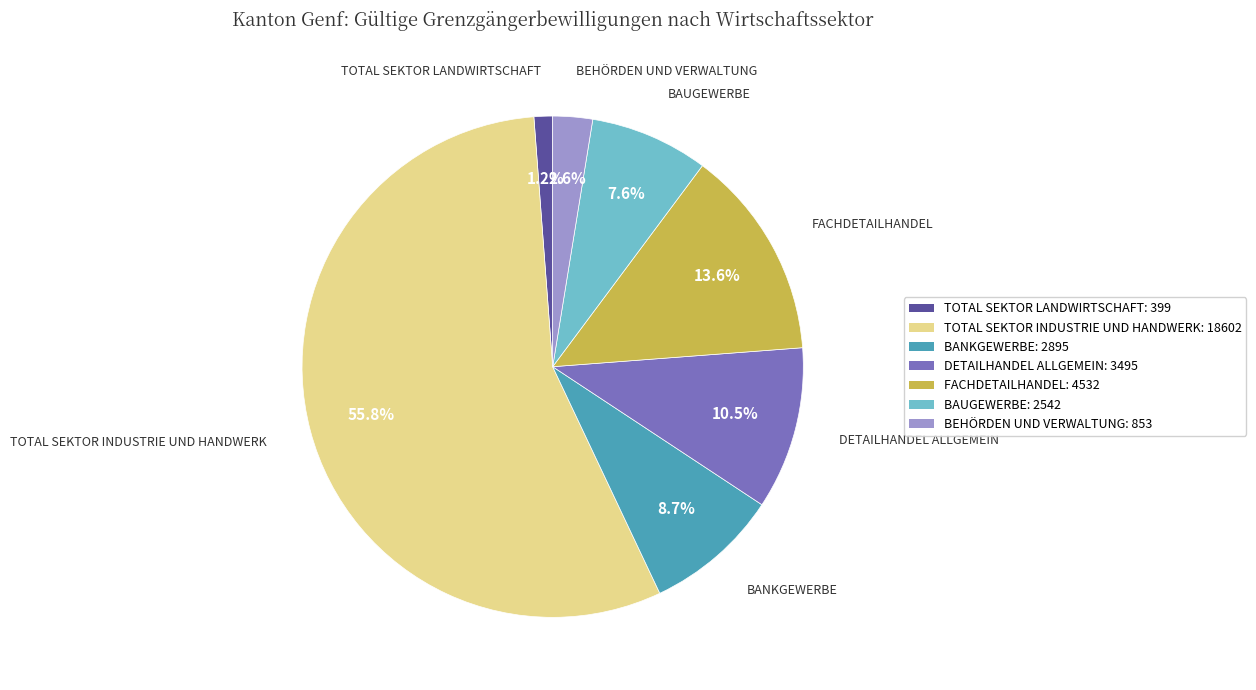

How many slices are in this pie chart?

7